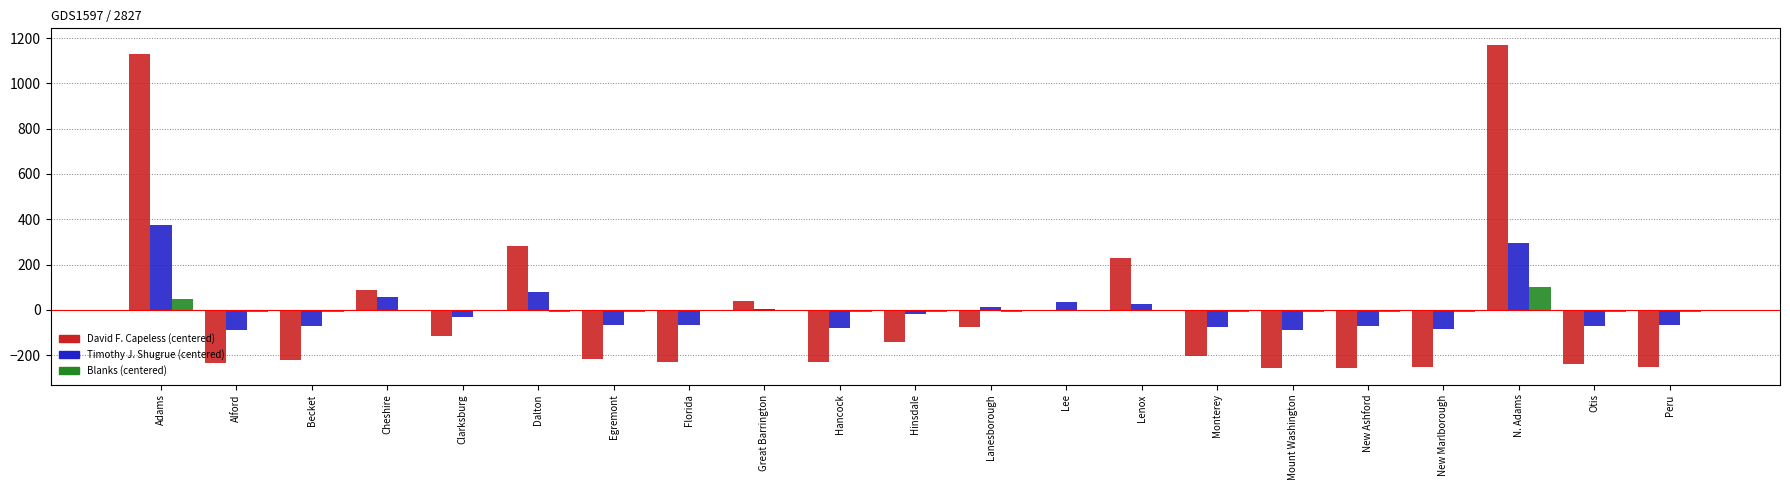

What is the label of the 8th bar from the left?

Florida